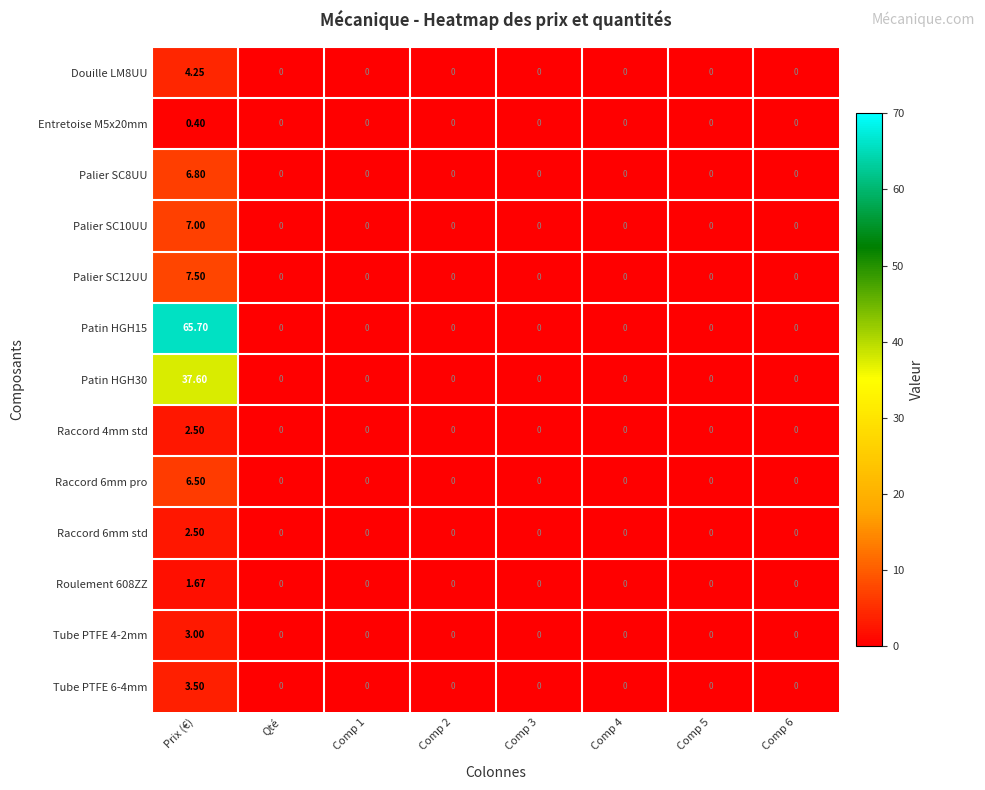

At how many categories does at least one series exceed 23?

1